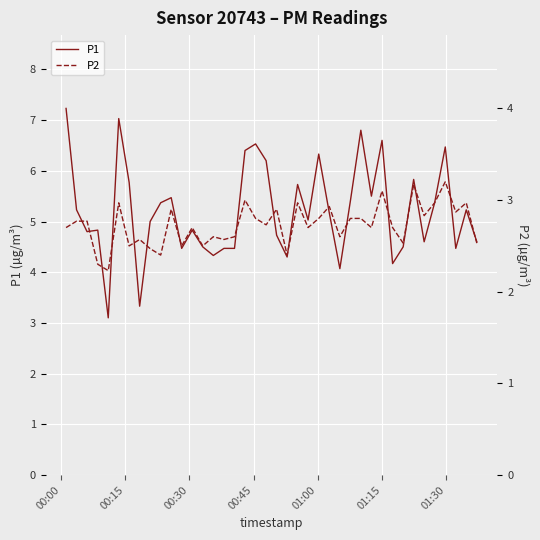

How many interior local valleys does the P1 series have?

12